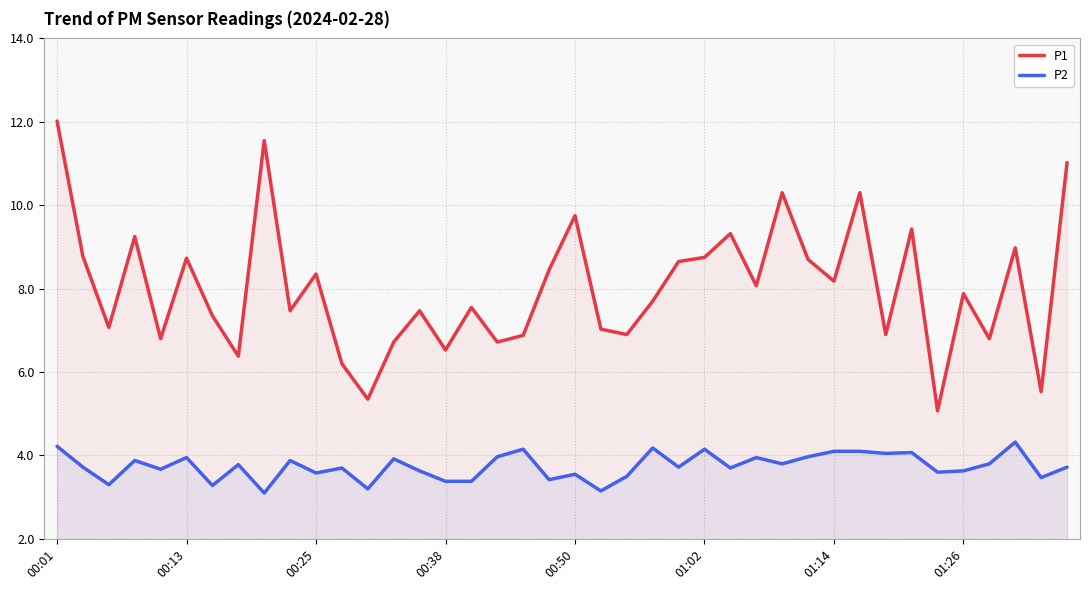

True or false: P1 and P2 cross at least once.

False